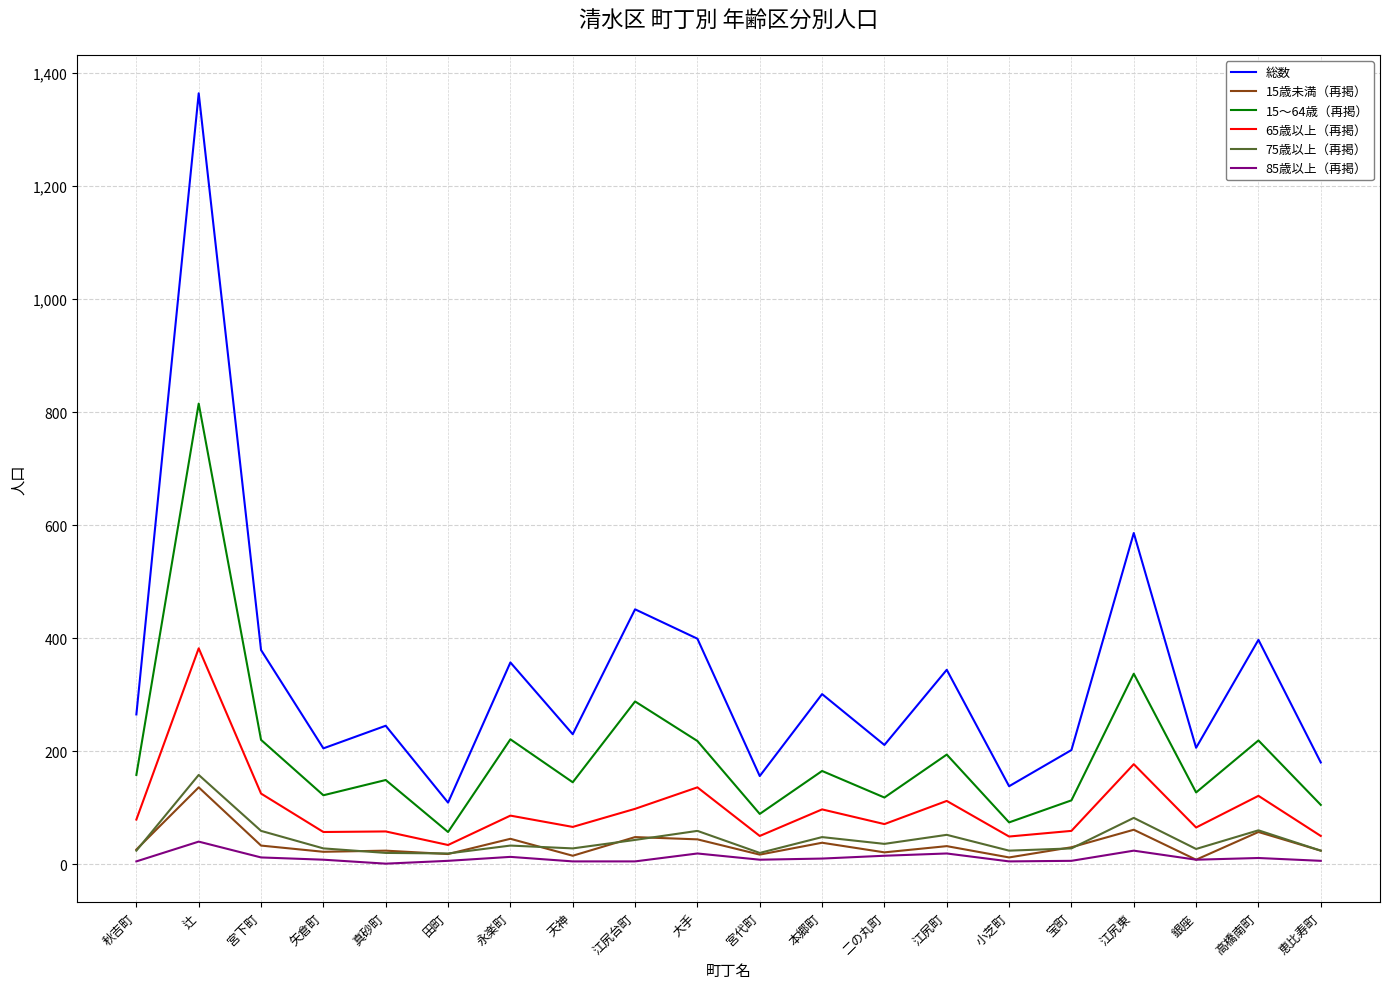

Which category has the highest value in the 65歳以上（再掲） series?

辻